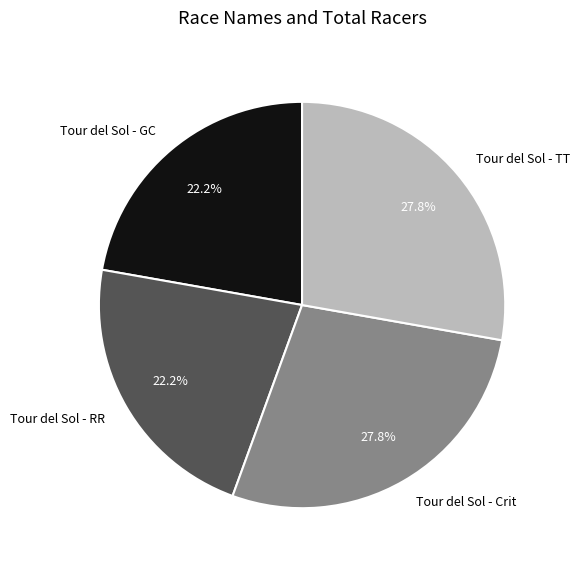

To the nearest percent, what is the average slice percentage?

25%